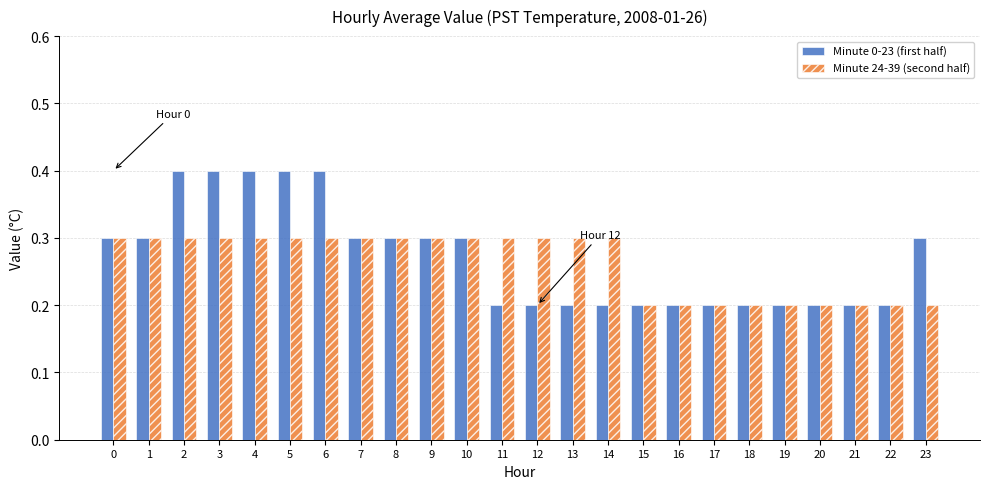

What is the total value across all series at 11?

0.5